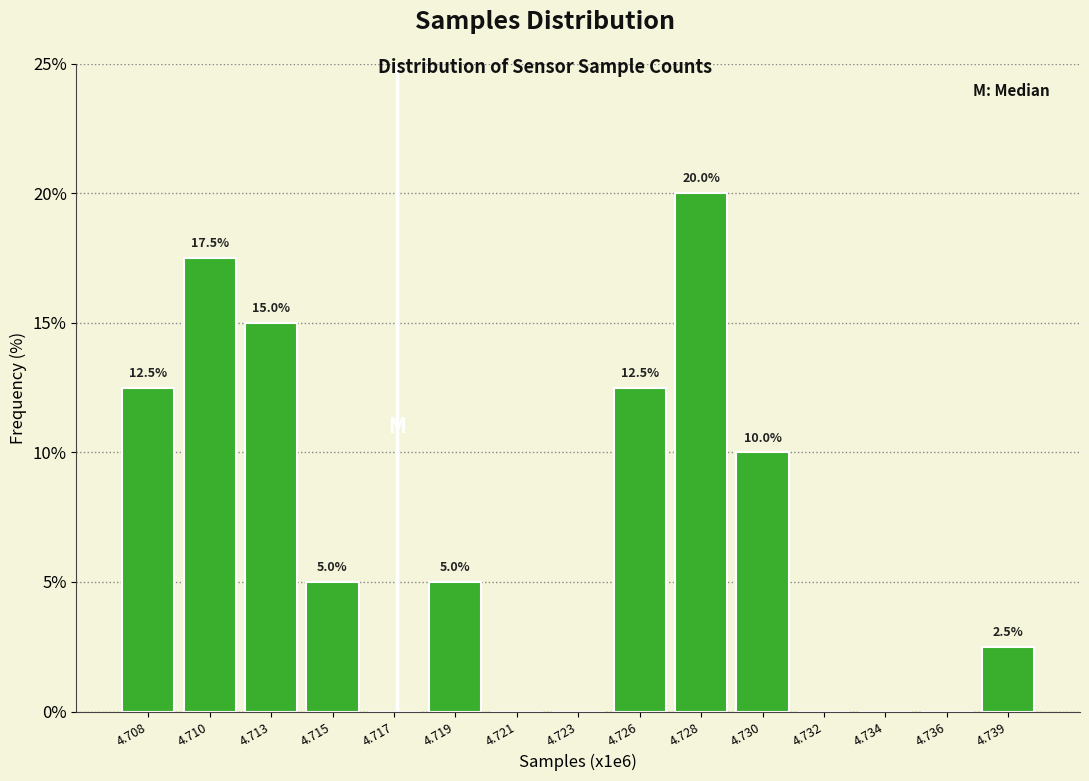

Reading left to right, what are all the values shown in this chart?

4.708=12.5	4.710=17.5	4.713=15.0	4.715=5.0	4.717=0.0	4.719=5.0	4.721=0.0	4.723=0.0	4.726=12.5	4.728=20.0	4.730=10.0	4.732=0.0	4.734=0.0	4.736=0.0	4.739=2.5